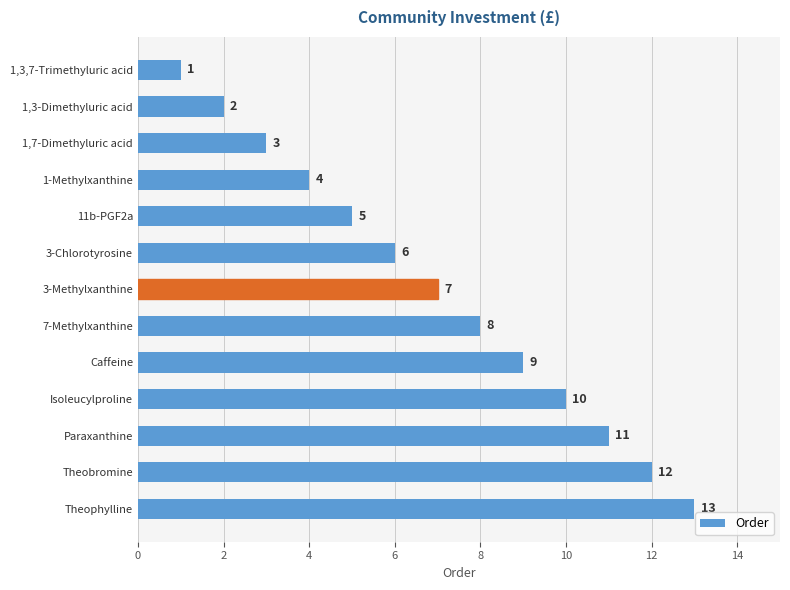

What is the difference between the second highest and second lowest values?

10